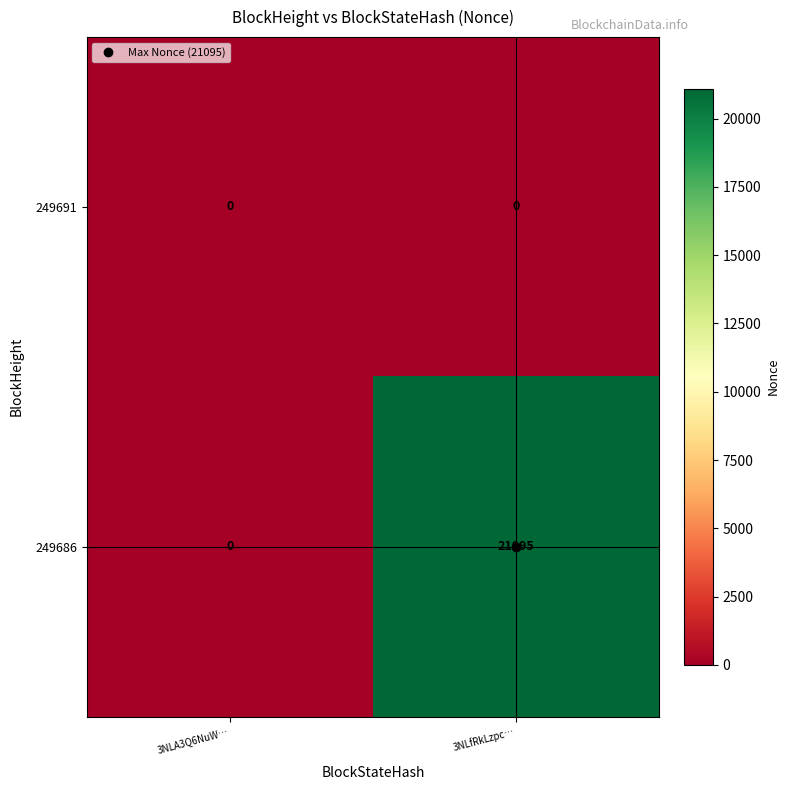

At which category is the sum across all series the highest?

3NLfRkLzpc…